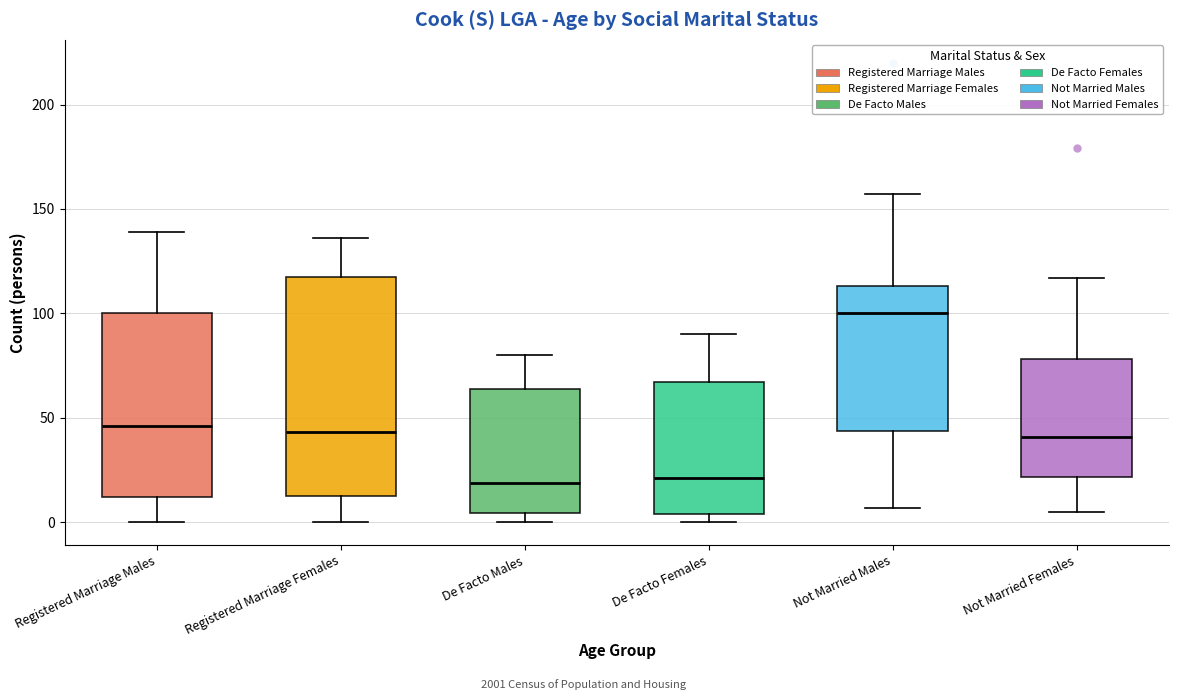

Where is the lower edge of the box for De Facto Males on the y-axis? The values are not printed on the chart, so give them approximately, as read against the axis.

5